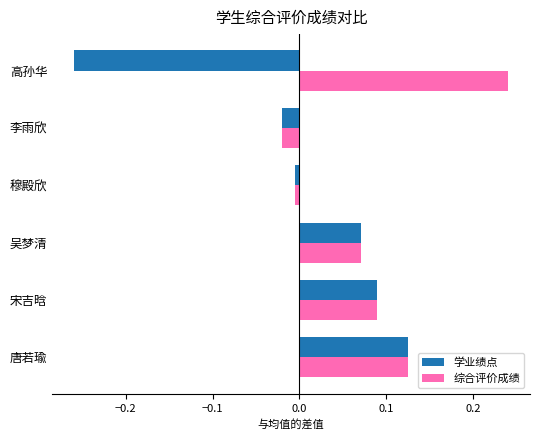

List the series in order of their overall mean, highest first.

综合评价成绩, 学业绩点